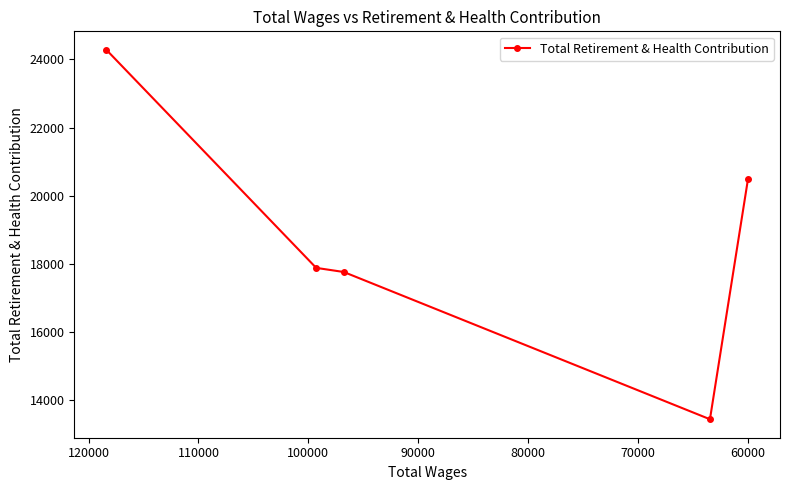

What is the difference between the maximum and minimum values?

10846